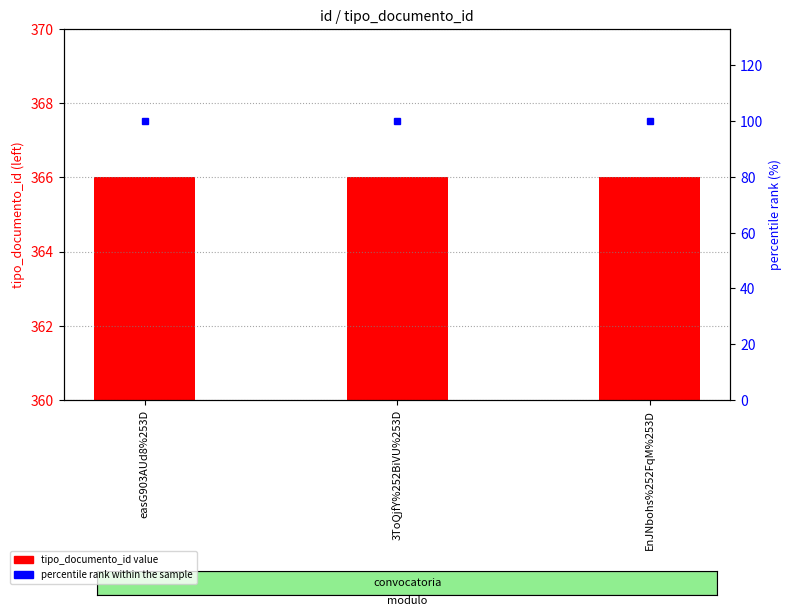

The percentile rank within the sample series shows 100 at 3ToQjfY%252BiVU%253D. True or false?

True